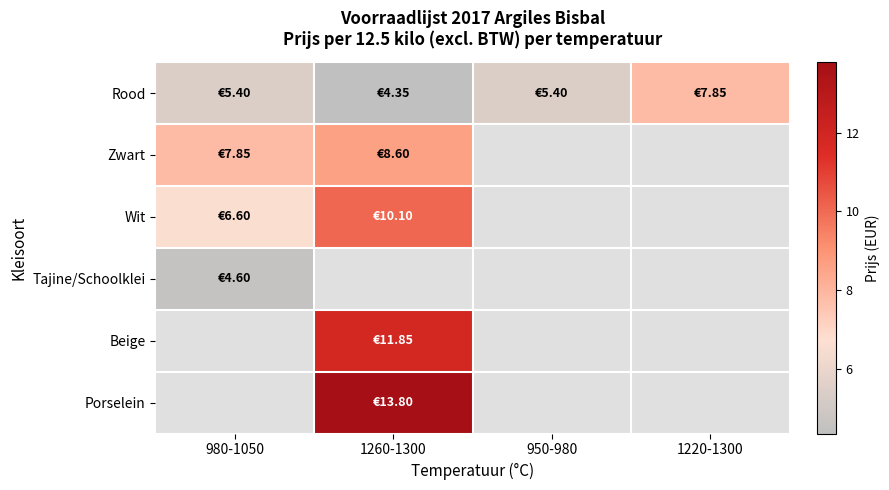

Between 980-1050 and 1220-1300, which series saw the biggest shift?

Rood